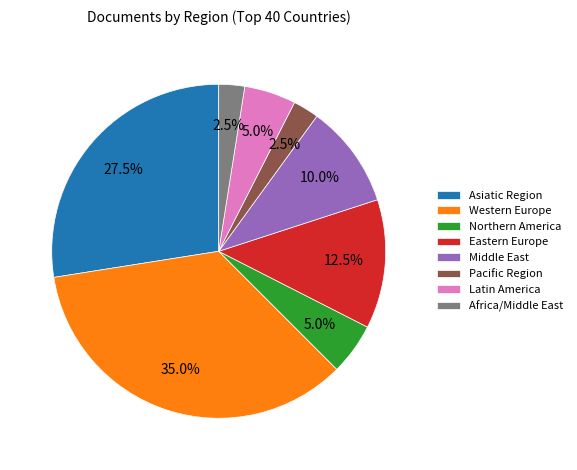

How many slices are in this pie chart?

8